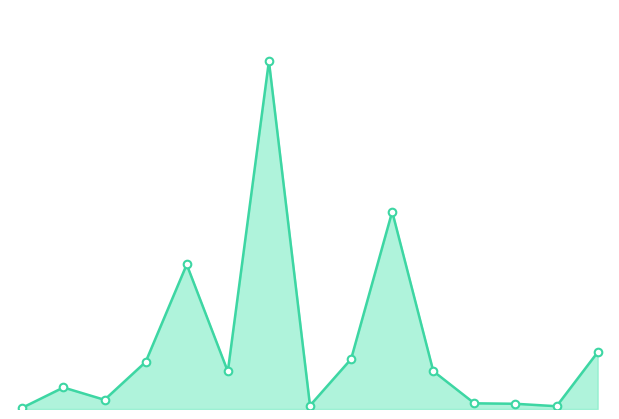

Does the chart have visible grid lines?

No